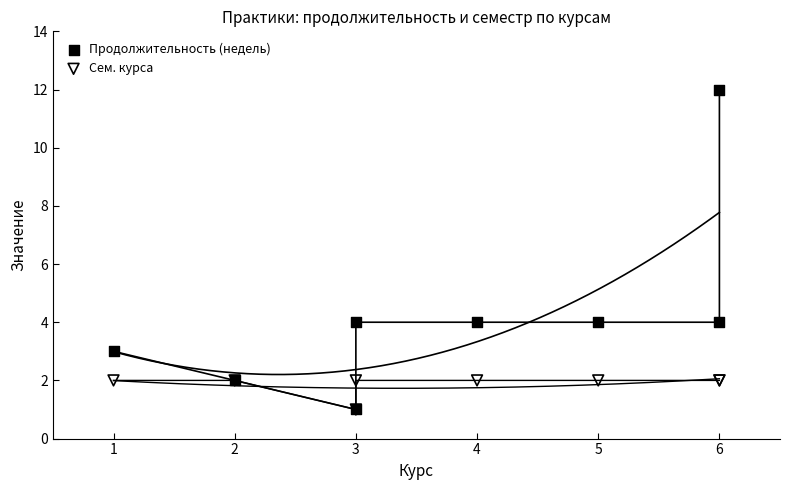

Which series contains the lowest Y value?

Продолжительность (недель)